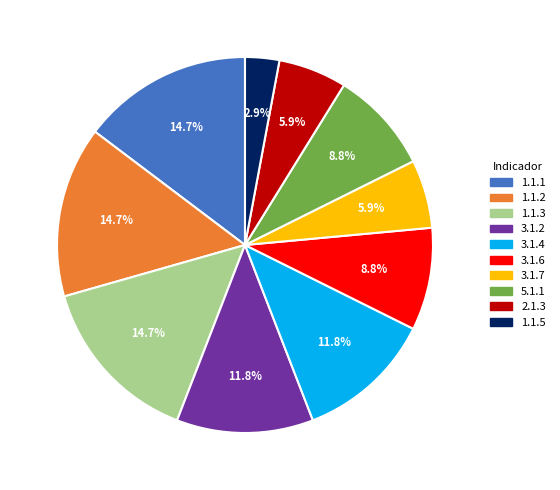

Approximately how many times larger is the value at 3.1.7 compared to 1.1.3?

0.4